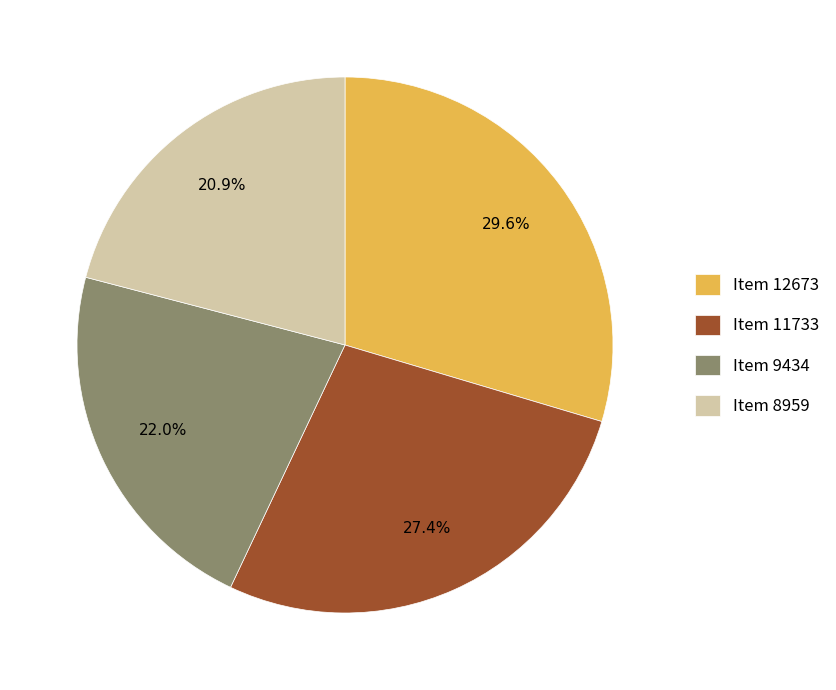

To the nearest percent, what percentage of the pie is Item 11733?

27%